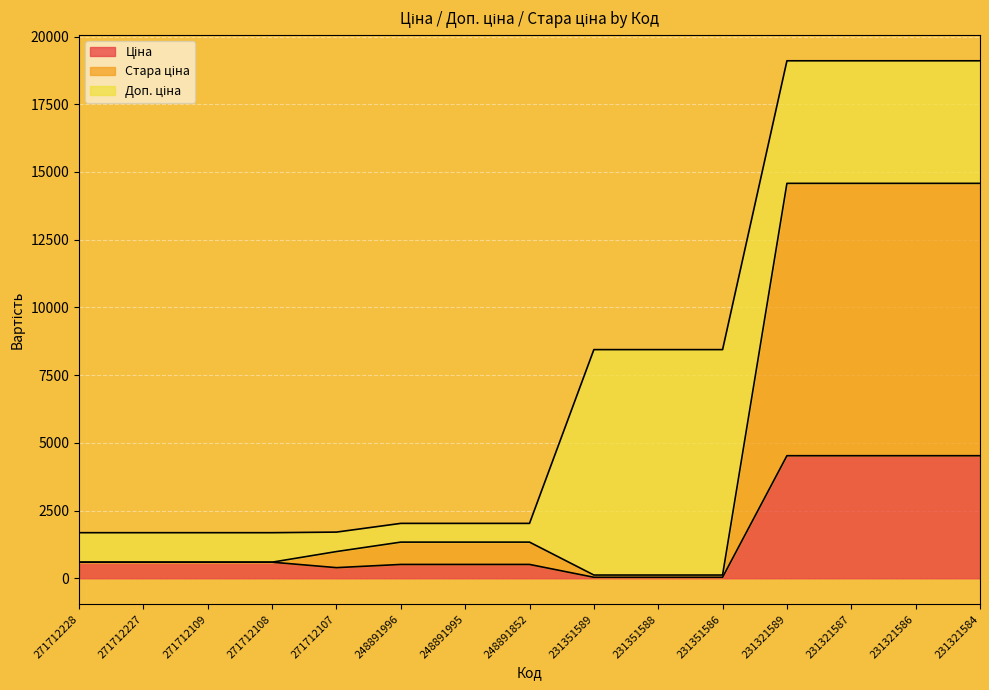

Which series has the largest range (max minus min)?

Стара ціна